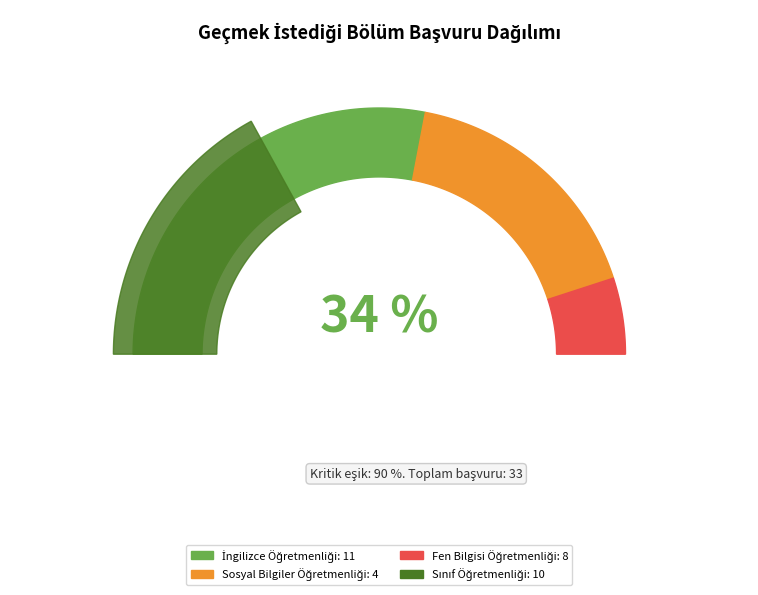

Is there any slice that represents more than half of the pie?

No